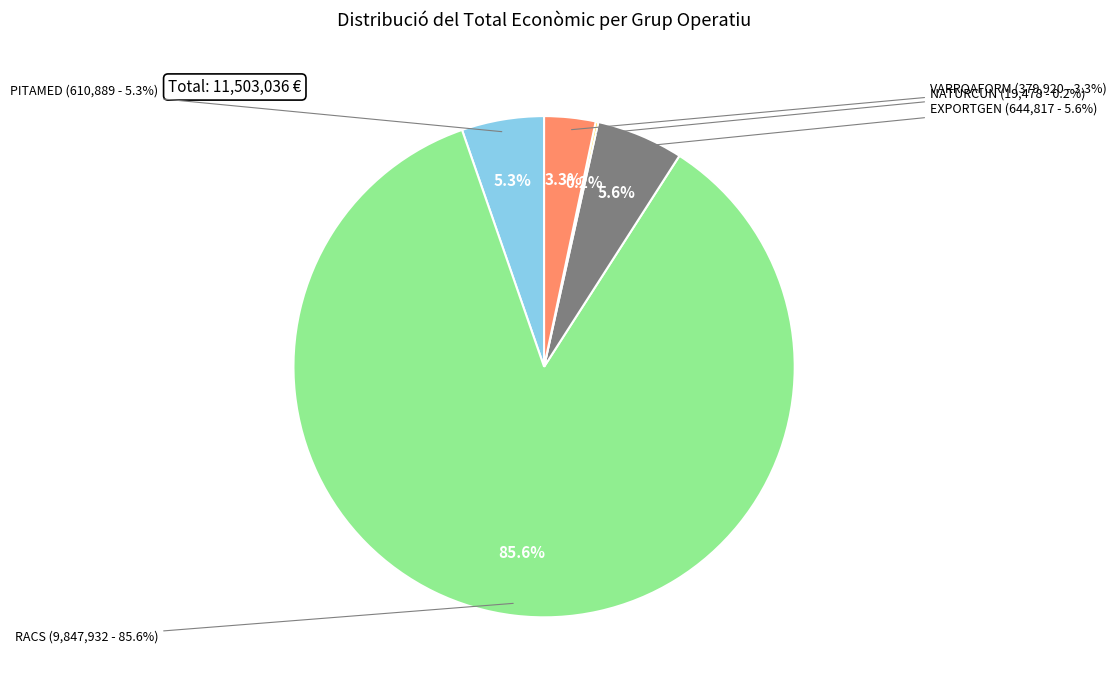

Rank the categories by value from lowest to highest.

NATURCUN, VARROAFORM, PITAMED, EXPORTGEN, RACS